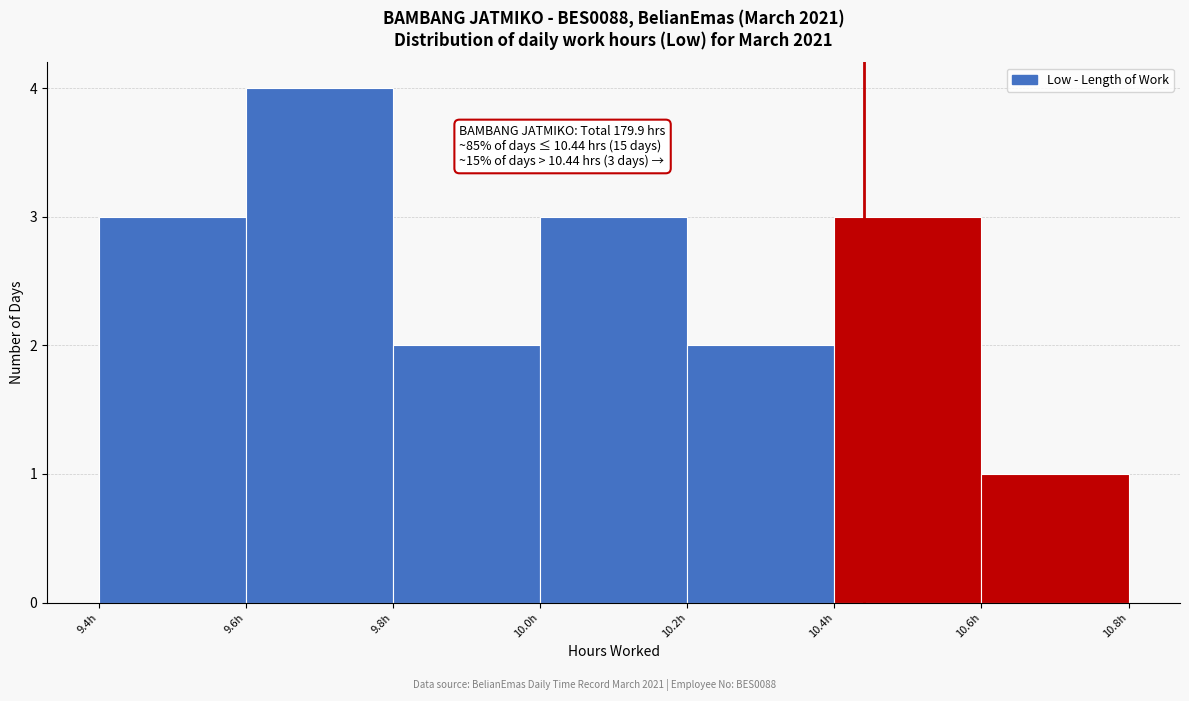

Over which range of the x-axis is the bar tallest?

9.6 to 9.8